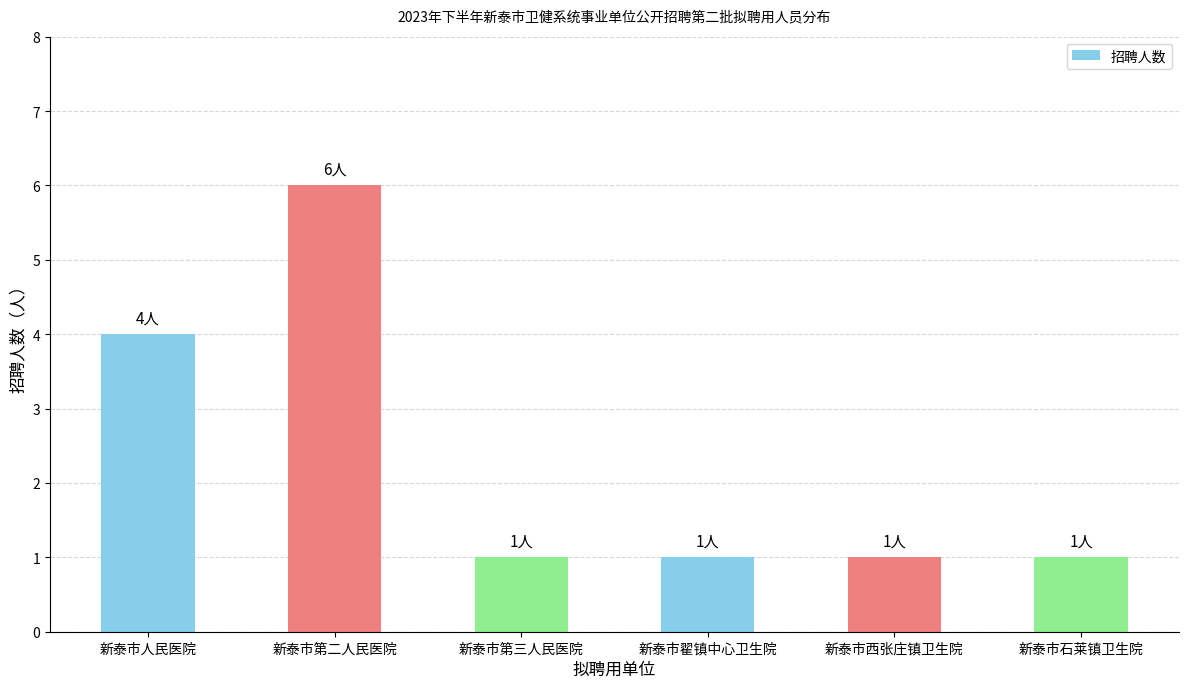

Reading left to right, transcribe all the data shown in this chart.

4	6	1	1	1	1